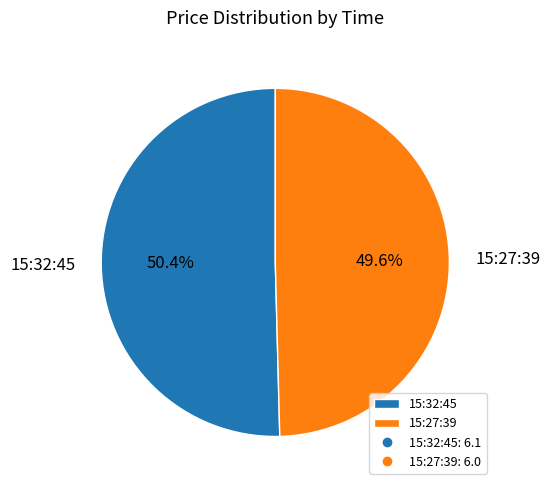

The 15:27:39 slice represents 50% of the pie. True or false?

True